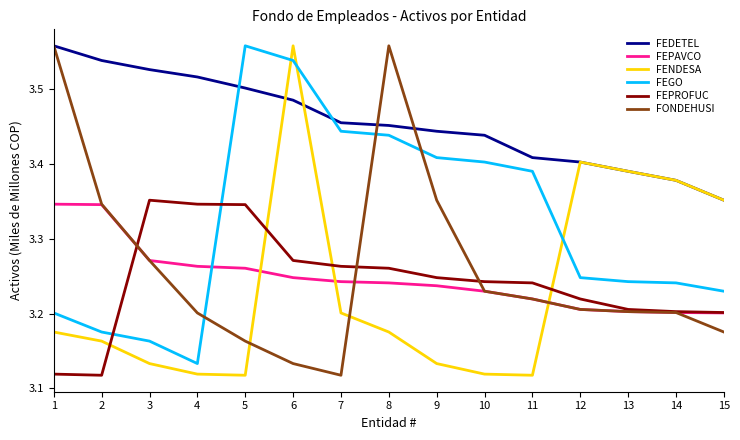

What are all the series names shown in the legend?

FEDETEL, FEPAVCO, FENDESA, FEGO, FEPROFUC, FONDEHUSI